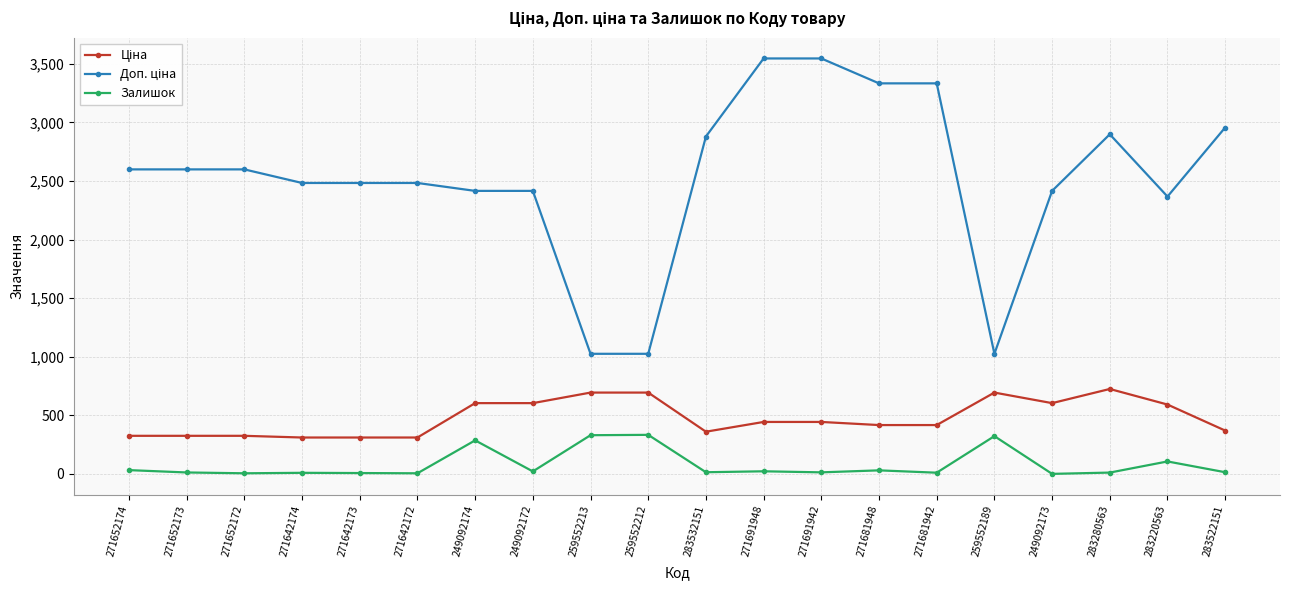

At how many categories does at least one series exceed 2016?

17